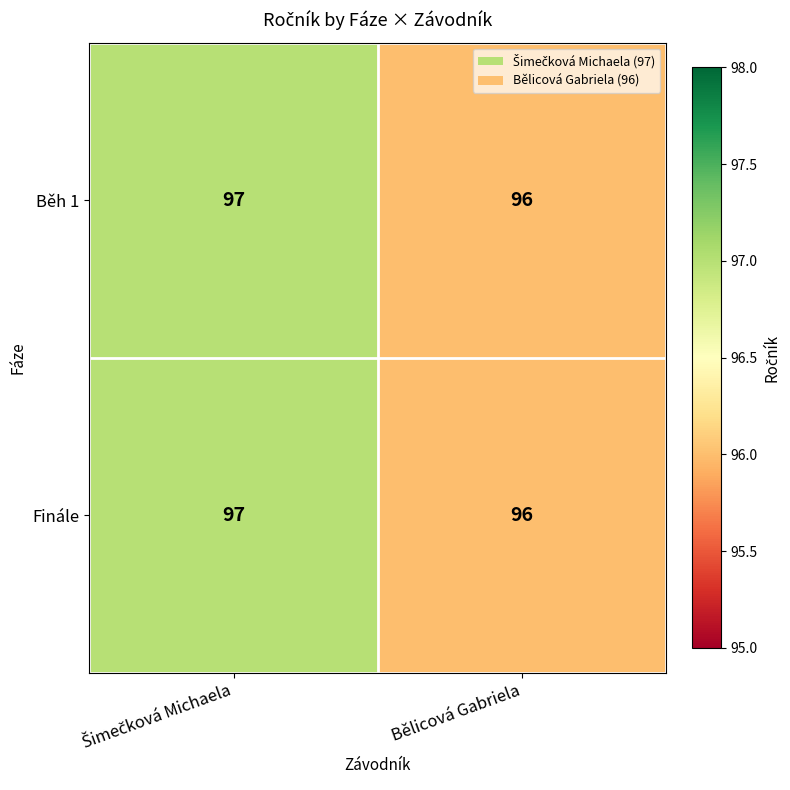

The Finále series shows 96 at Bělicová Gabriela. True or false?

True